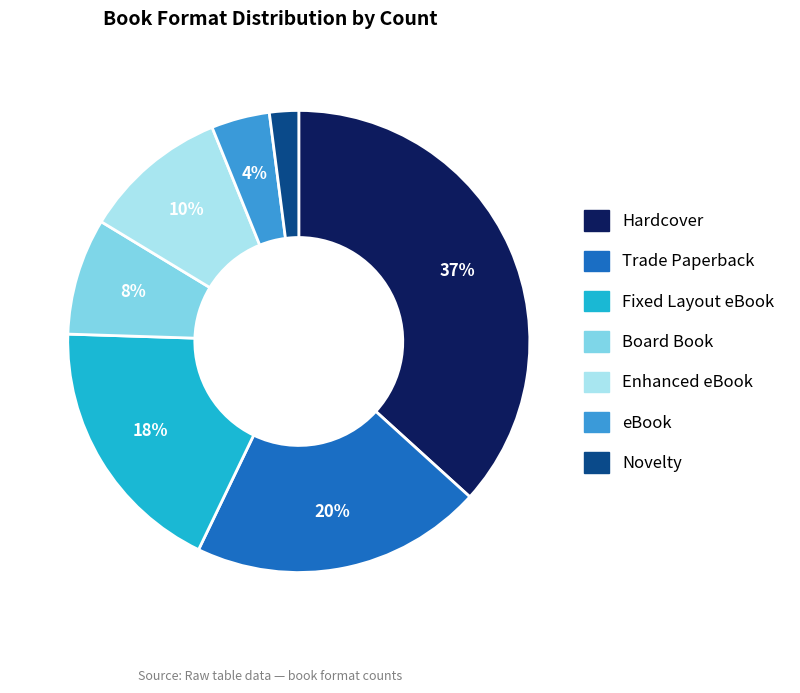

Count the number of slices in the pie.

7